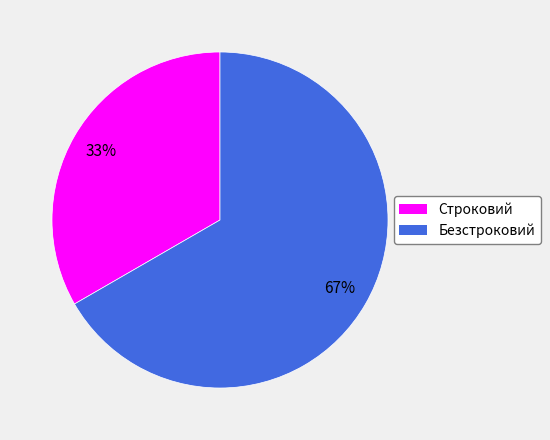

The Безстроковий slice represents 67% of the pie. True or false?

True